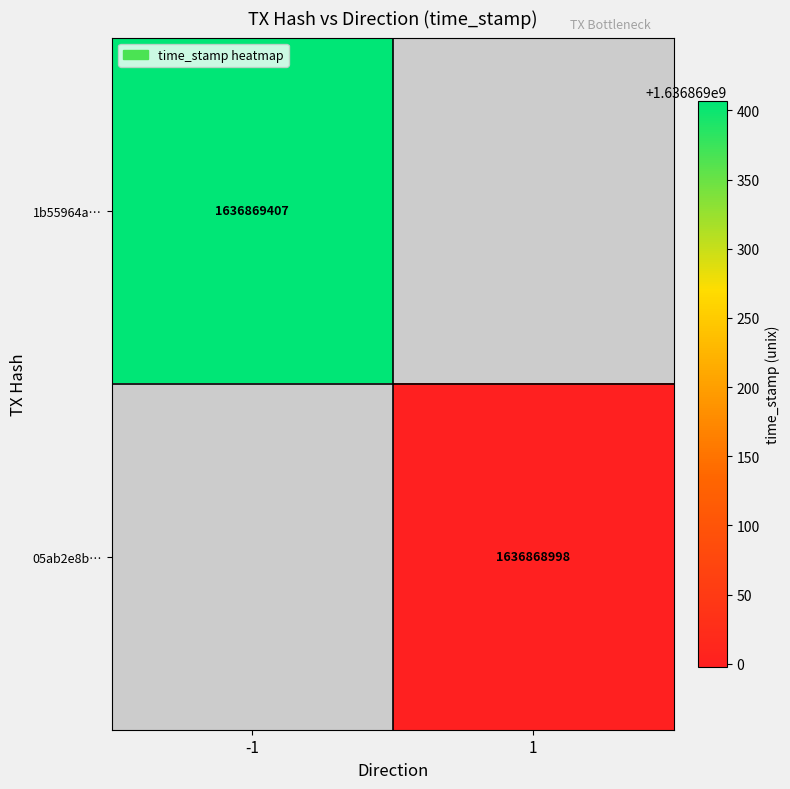

The value of 05ab2e8bc01991faa2ce69fa757cf57a2613d41 at time_stamp is 957110182. True or false?

False